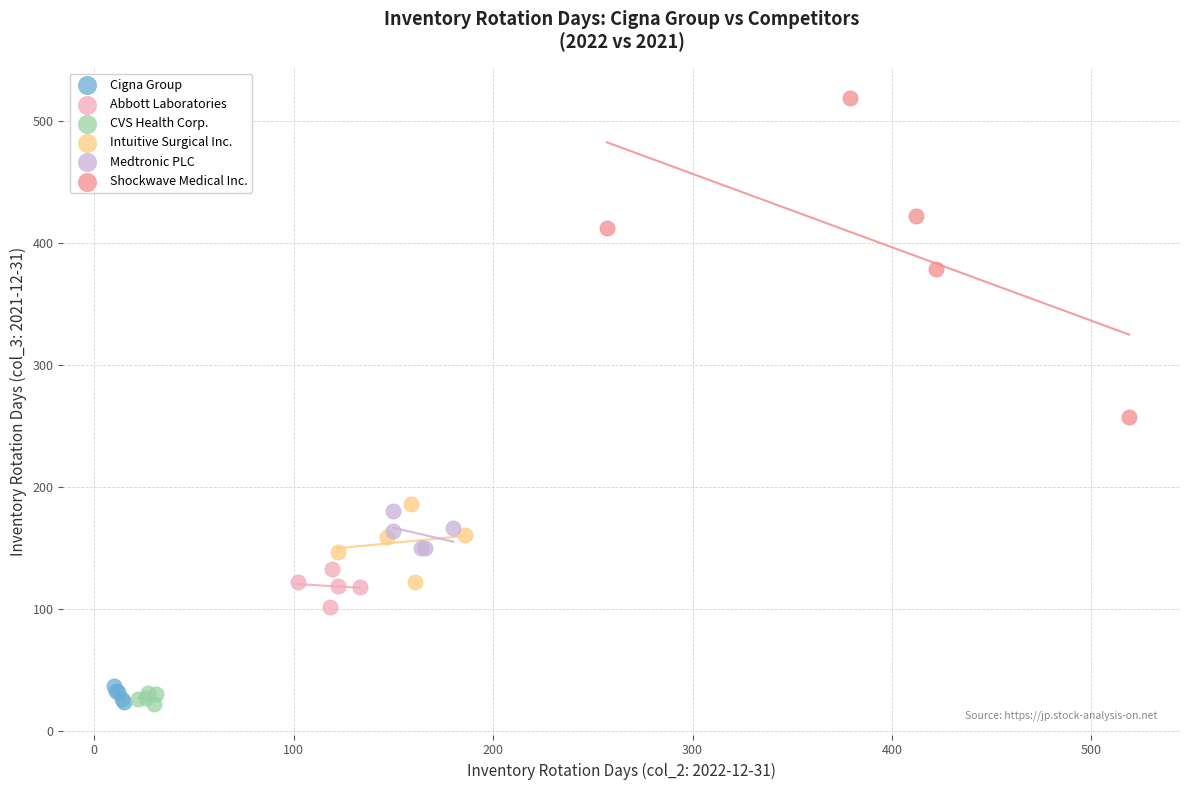

Which series reaches the maximum Y coordinate?

Shockwave Medical Inc.